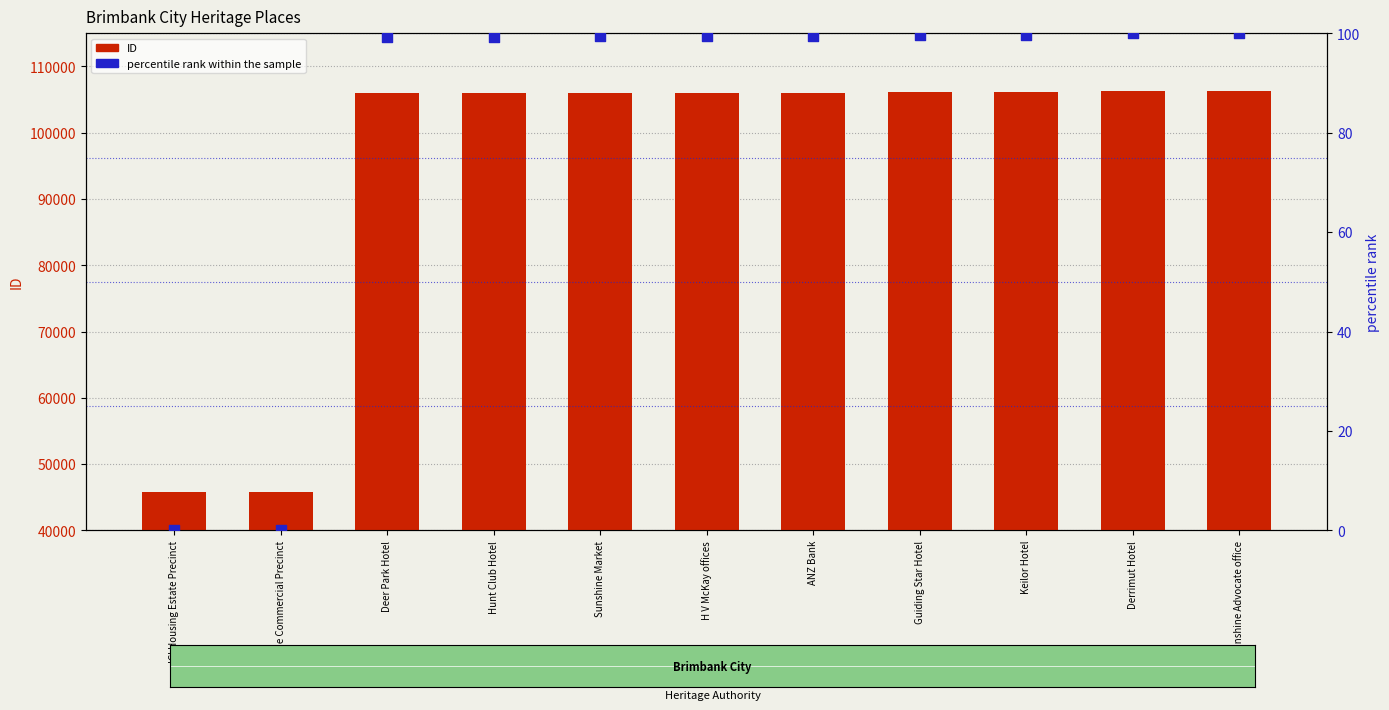

Which series reaches the minimum Y coordinate?

percentile rank within the sample